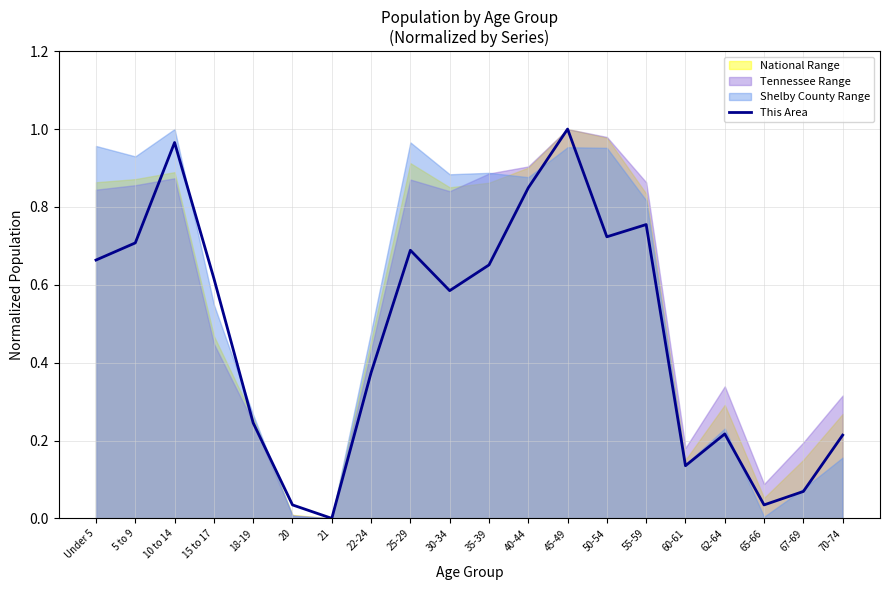

The chart shows a value of 0.7 at 35-39. True or false?

True